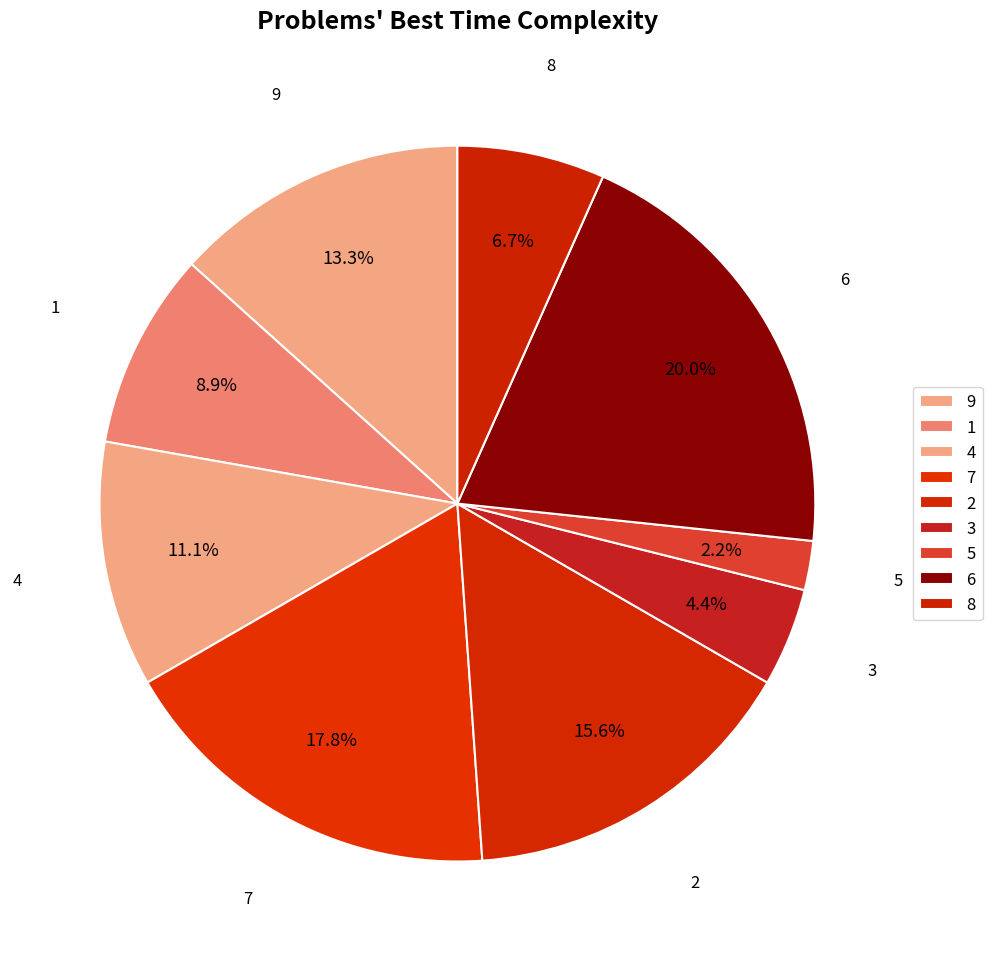

What is the smallest slice in the pie chart?

5